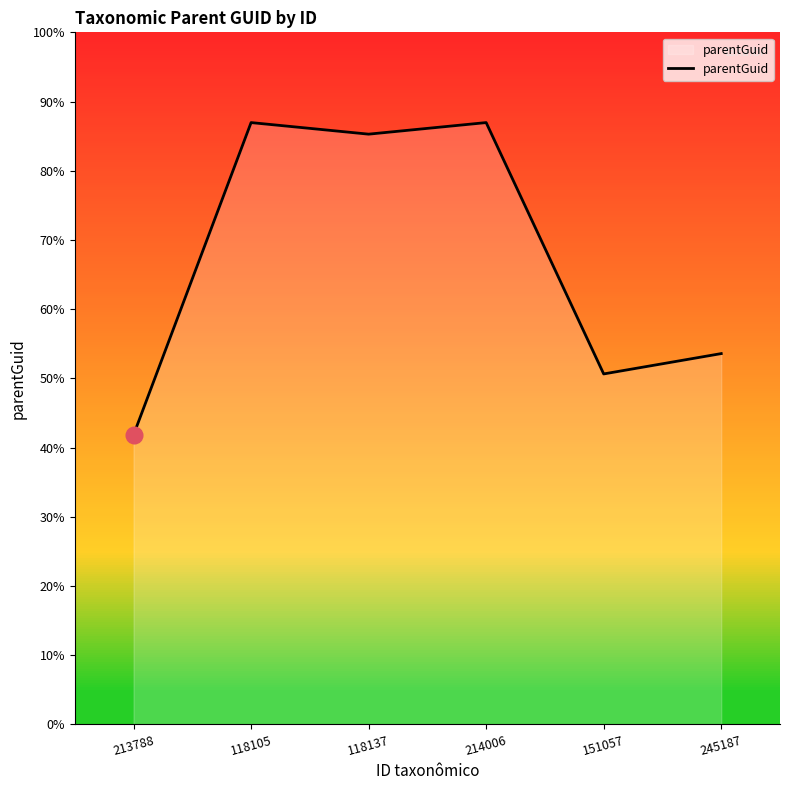

Where is the data nearest to the value 181564?

245187